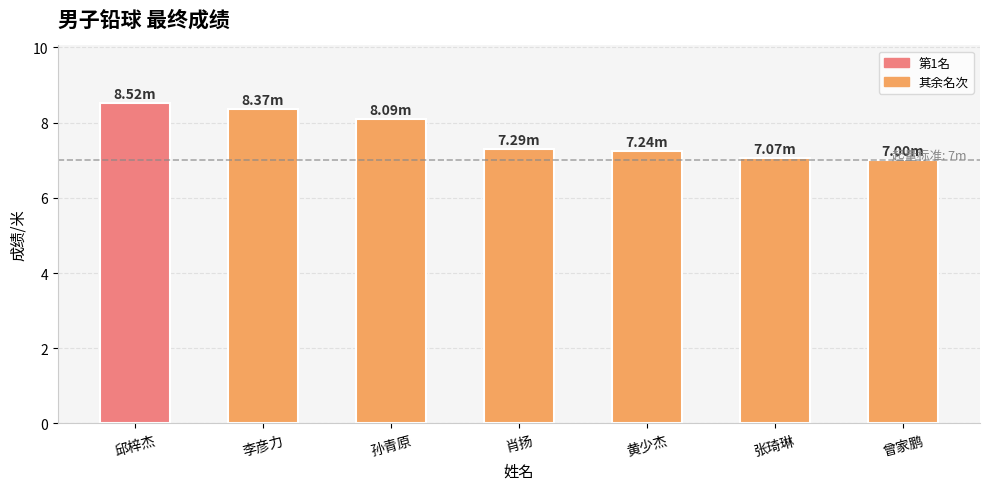

What is the average value?

7.7